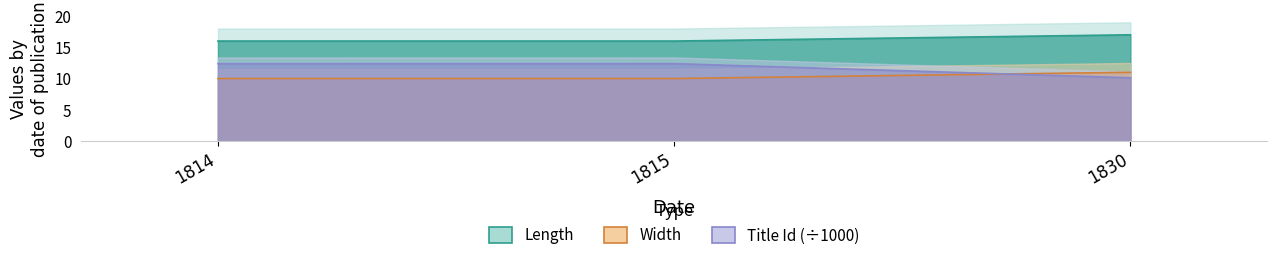

At which label does Length reach its peak?

1830